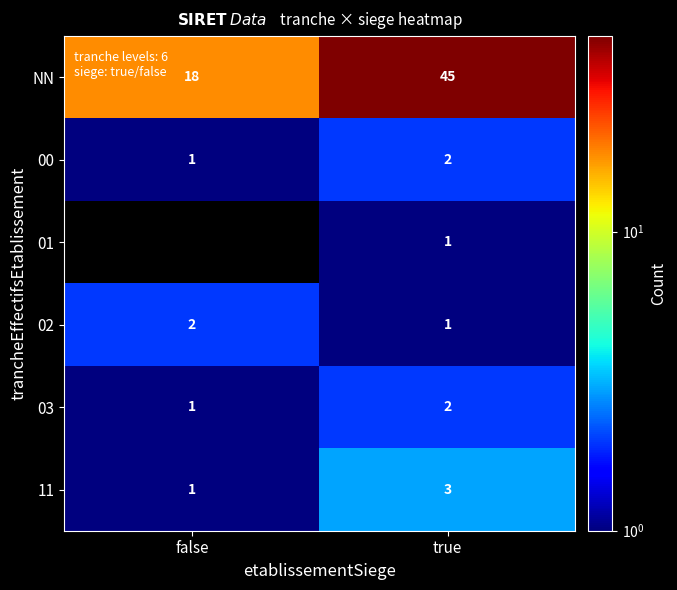

How many 03 values are between 1 and 2?

2